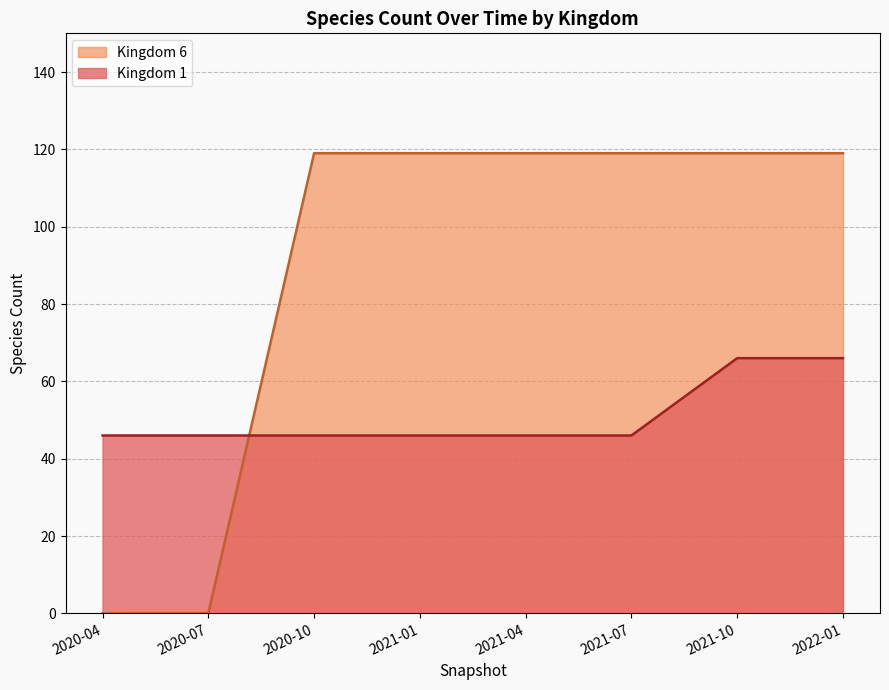

What is the difference between the highest and lowest values at 2021-04-01?

73